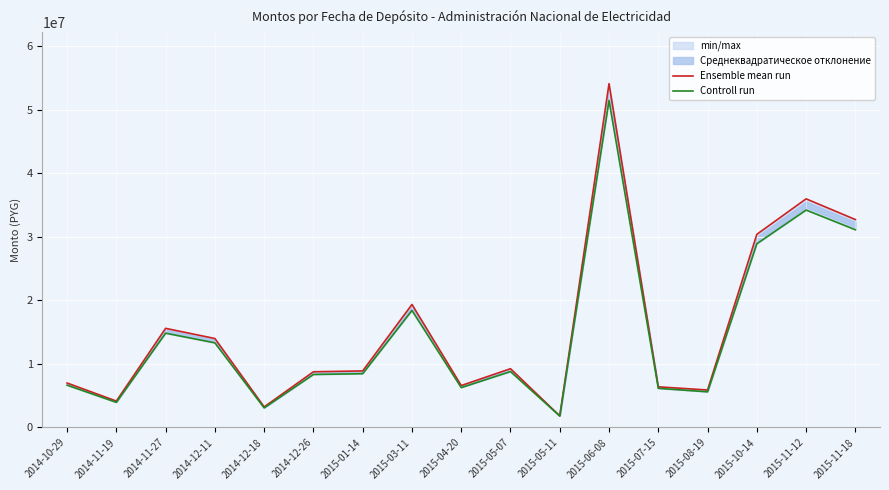

How many lines are shown in the chart?

2